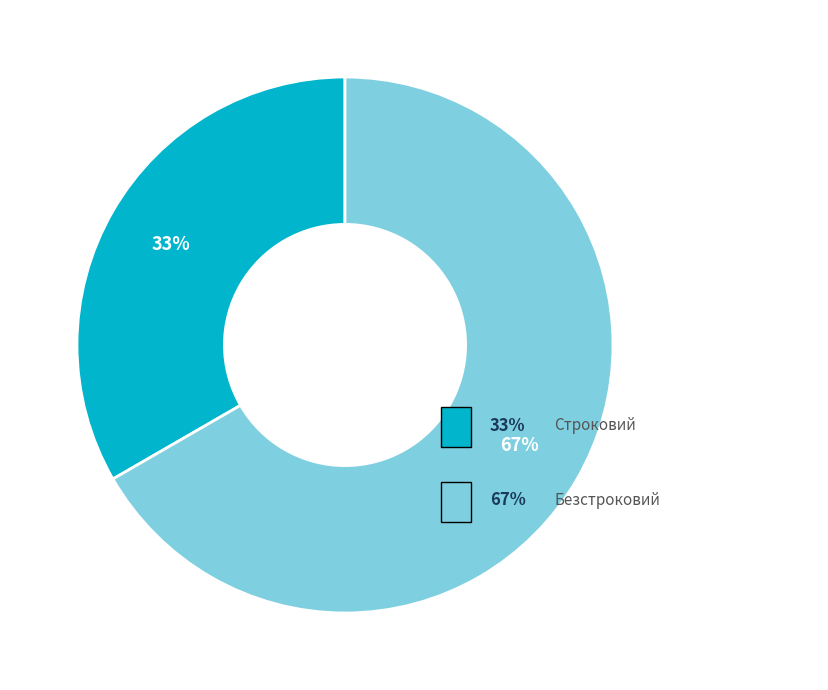

To the nearest percent, what is the average slice percentage?

50%